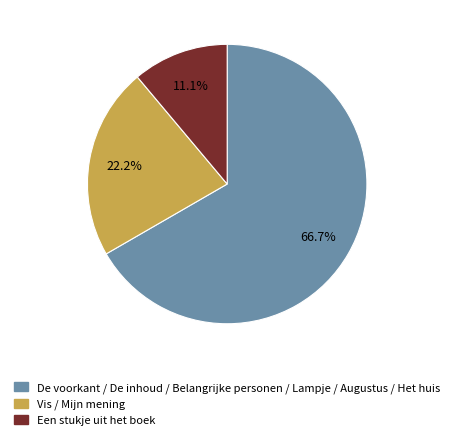

Does any single category account for the majority?

Yes